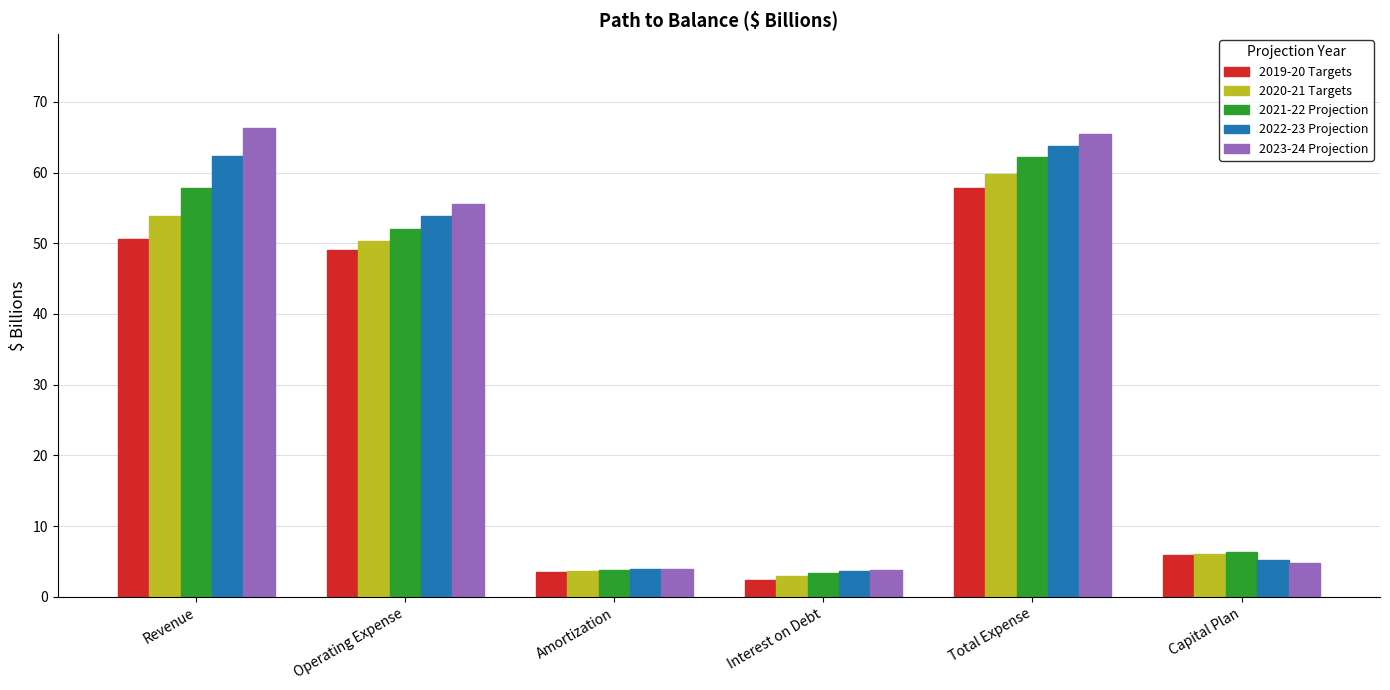

How many data points in 2023-24 Projection are above 55?

3